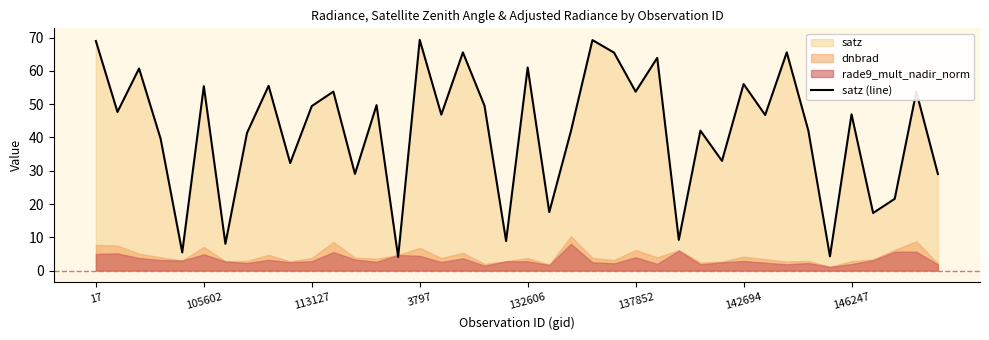

Where is the data nearest to the value 36?

29